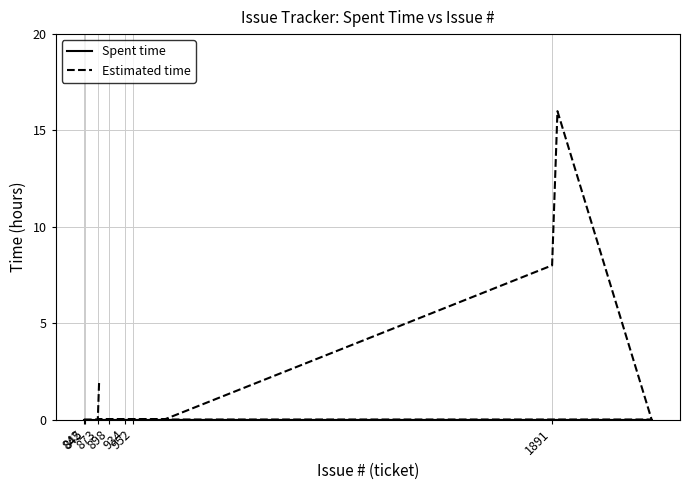

List the series in order of their overall mean, lowest first.

Spent time, Estimated time